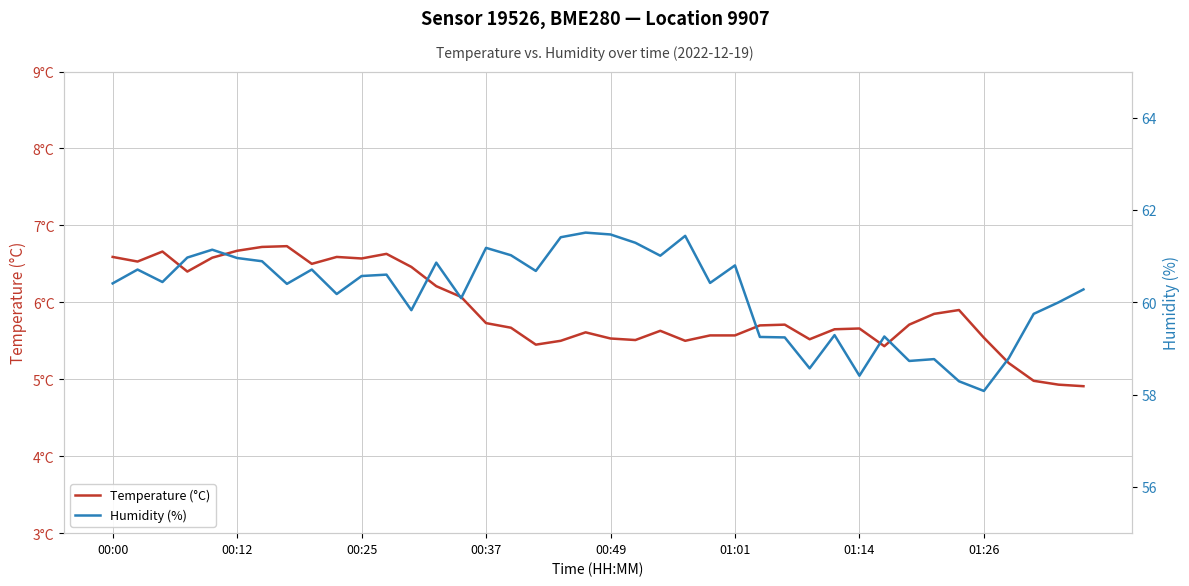

Which category has the highest value in the Humidity (%) series?

19